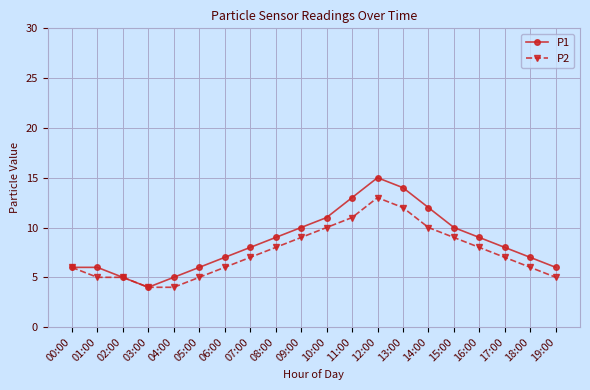

What is the label of the 7th point from the left?

06:00